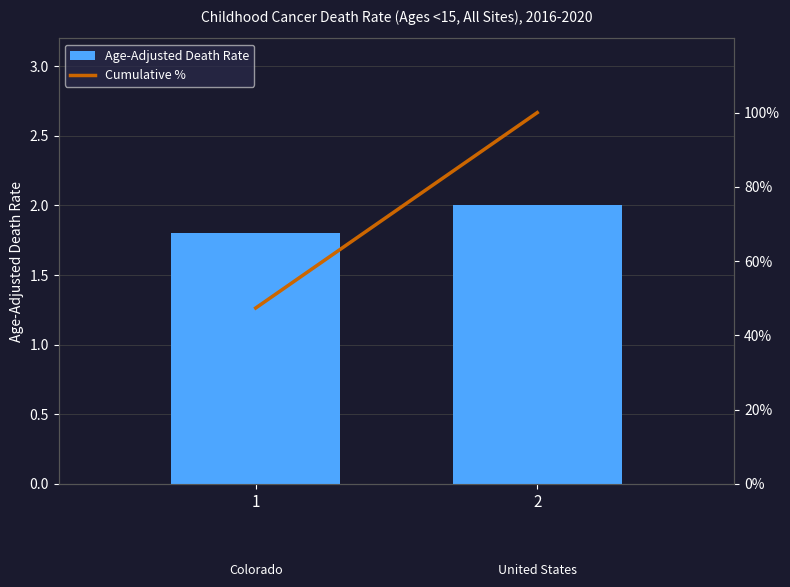

What is the highest value of the Cumulative % series?

100.0